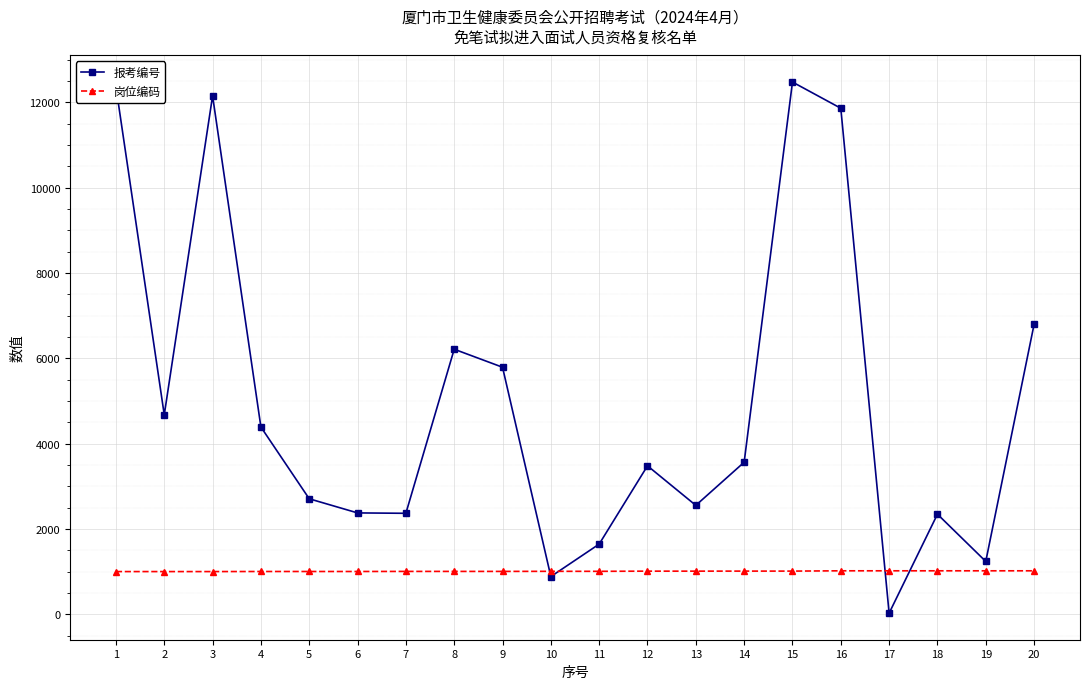

Between 8 and 14, which series saw the biggest shift?

报考编号